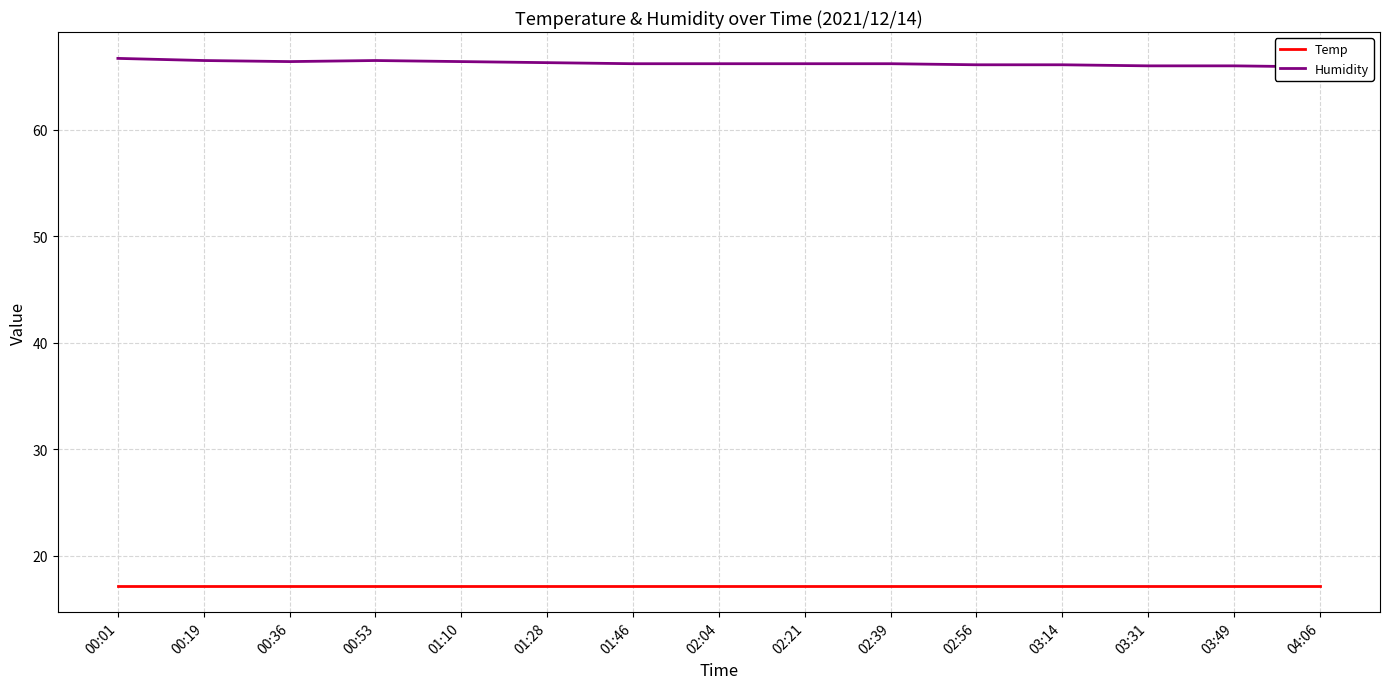

Does the chart display data point markers on the line(s)?

No